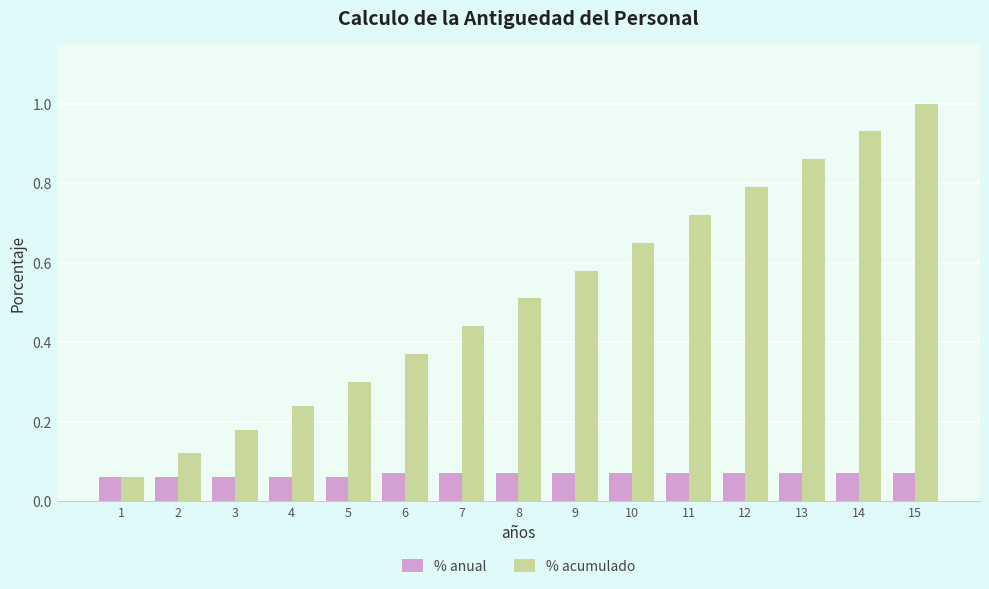

True or false: % anual has a value of 0.0 at 1.

False